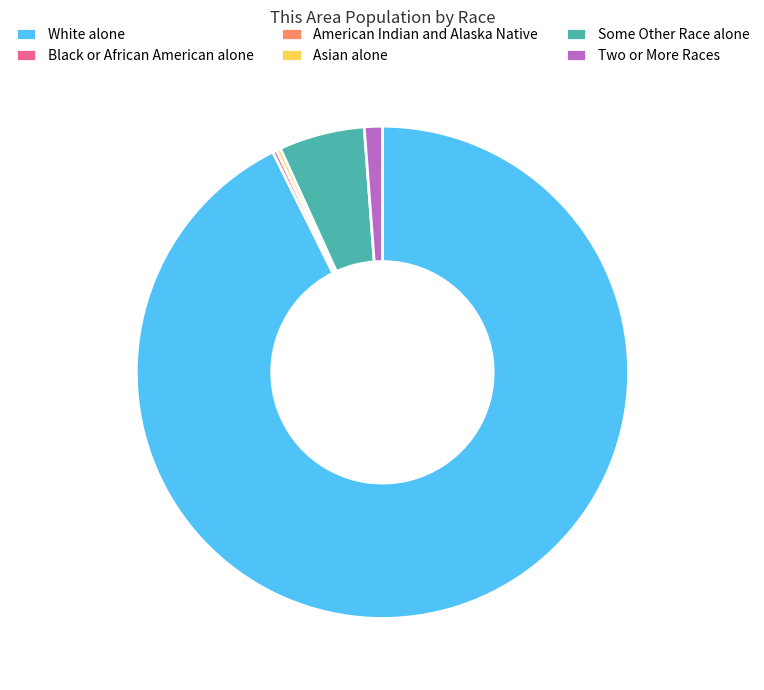

Does White alone represent more than half of the total?

Yes